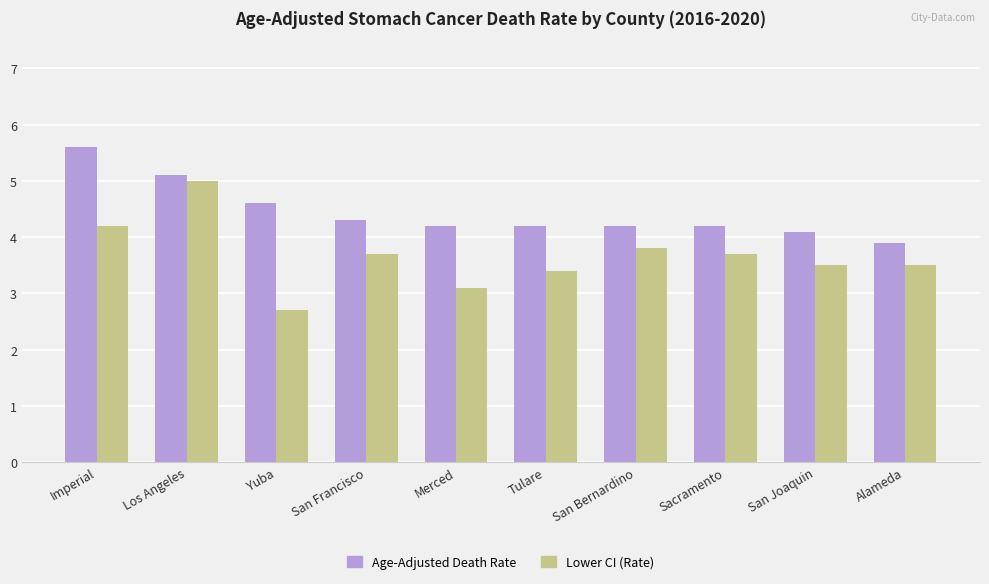

What is the spread (max minus min) of values at San Bernardino?

0.4